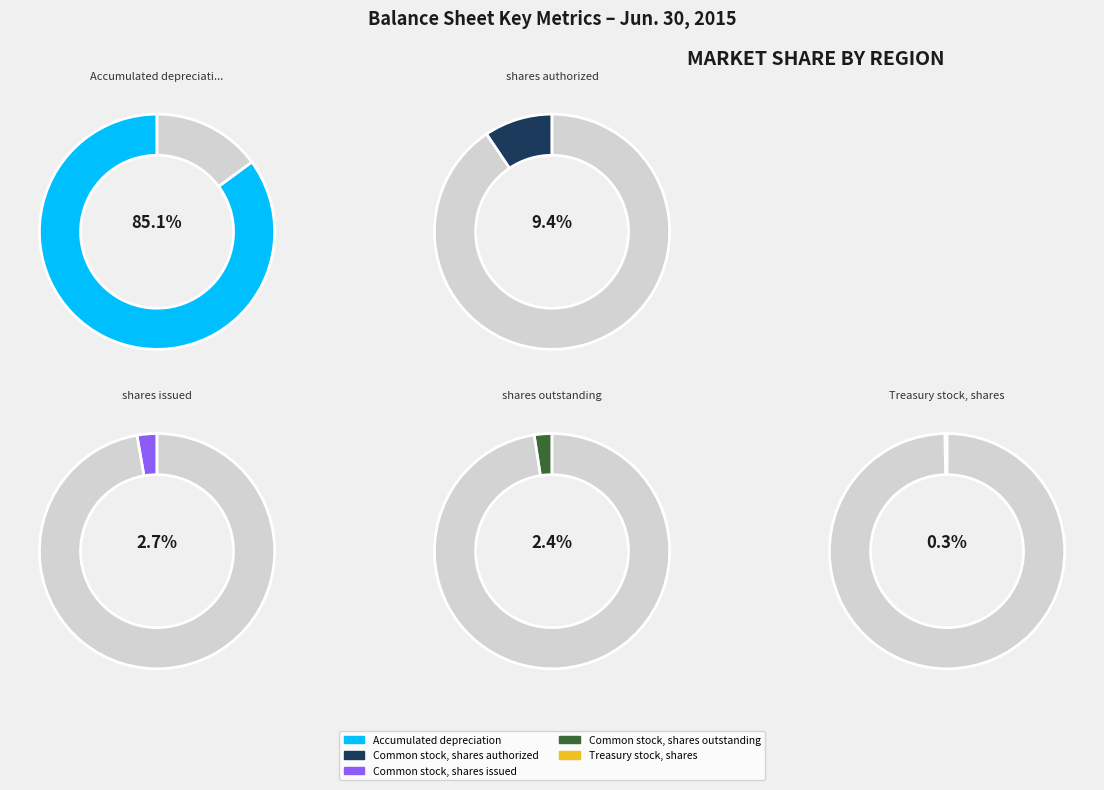

How many segments does this pie chart have?

5